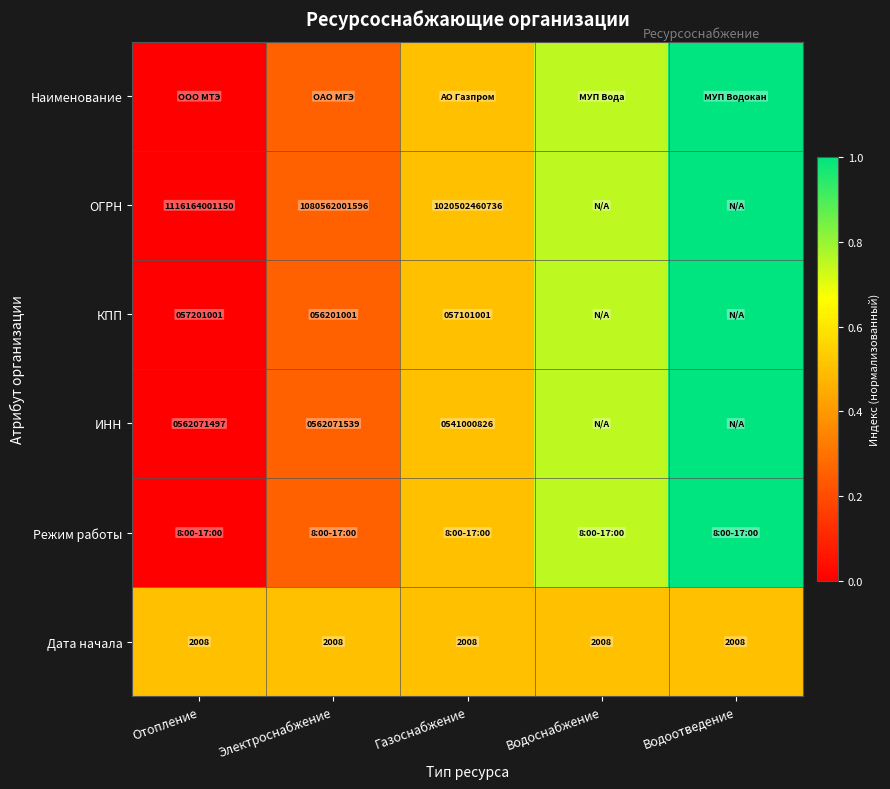

True or false: ИНН has a value of 0.6 at Отопление.

False